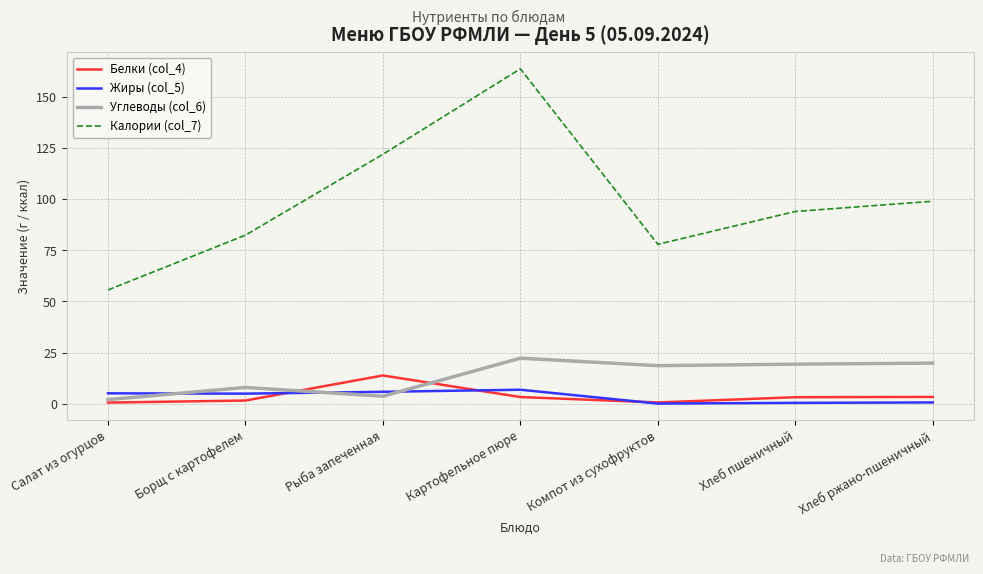

At which category does the chart reach its peak across all series?

Картофельное пюре